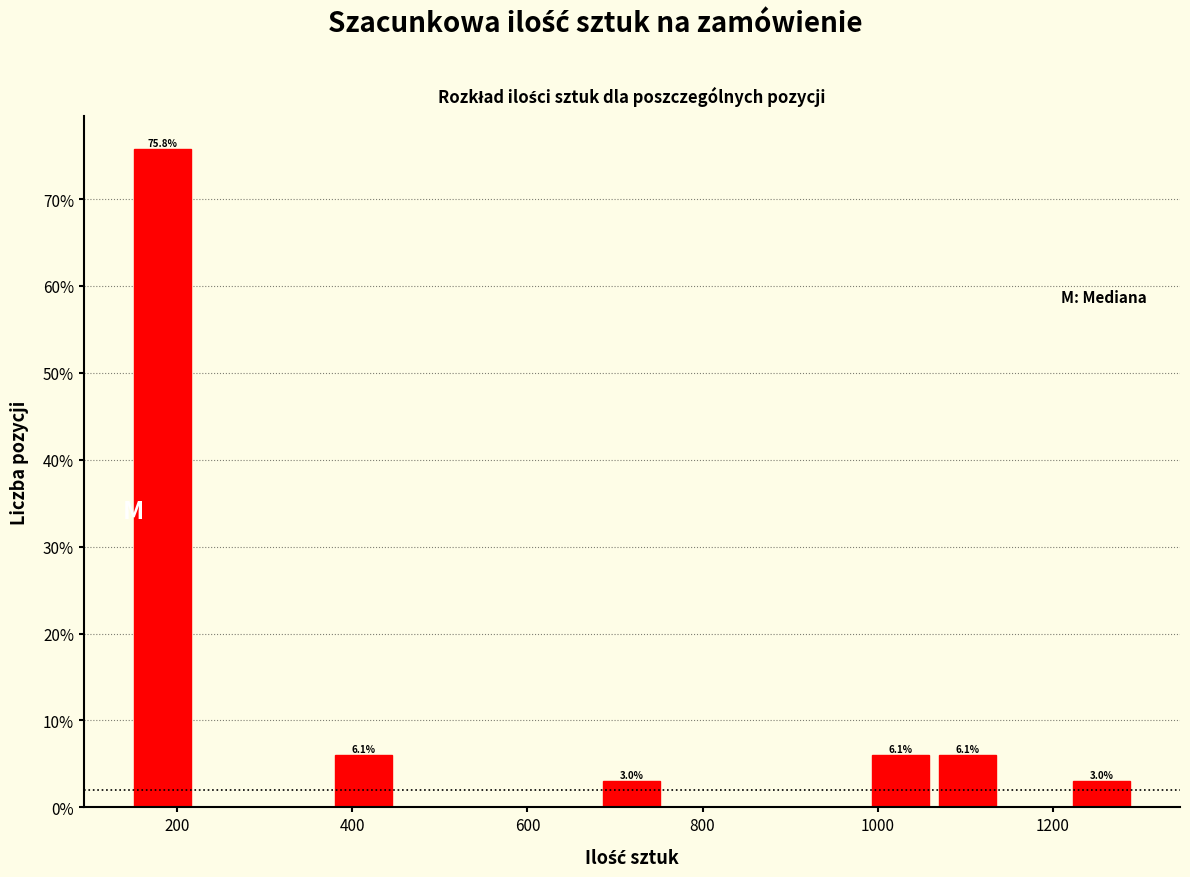

Read against the x-axis, roughly where is the centre of the tallest bar?

180